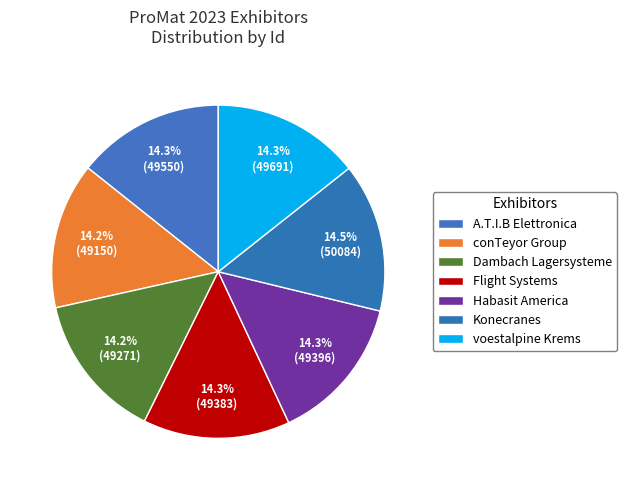

How many slices are in this pie chart?

7